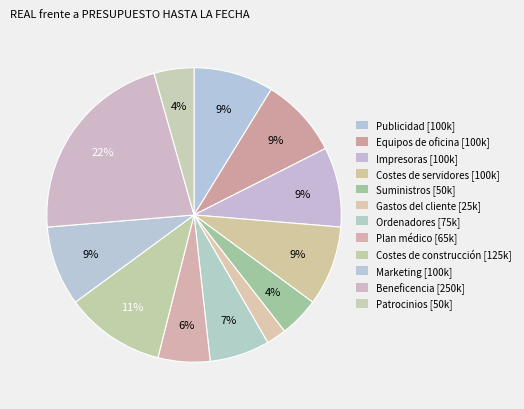

Does any single category account for the majority?

No